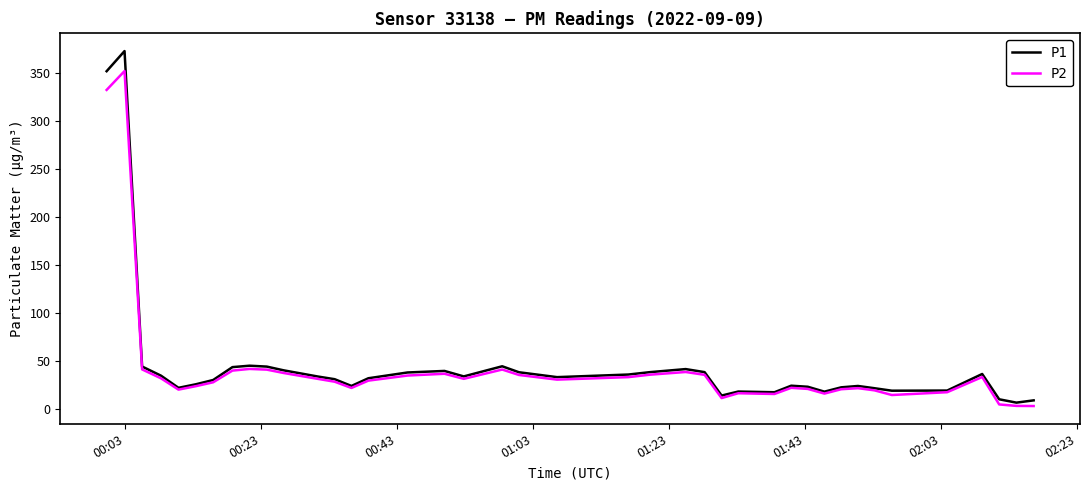

List the series in order of their peak value, highest first.

P1, P2